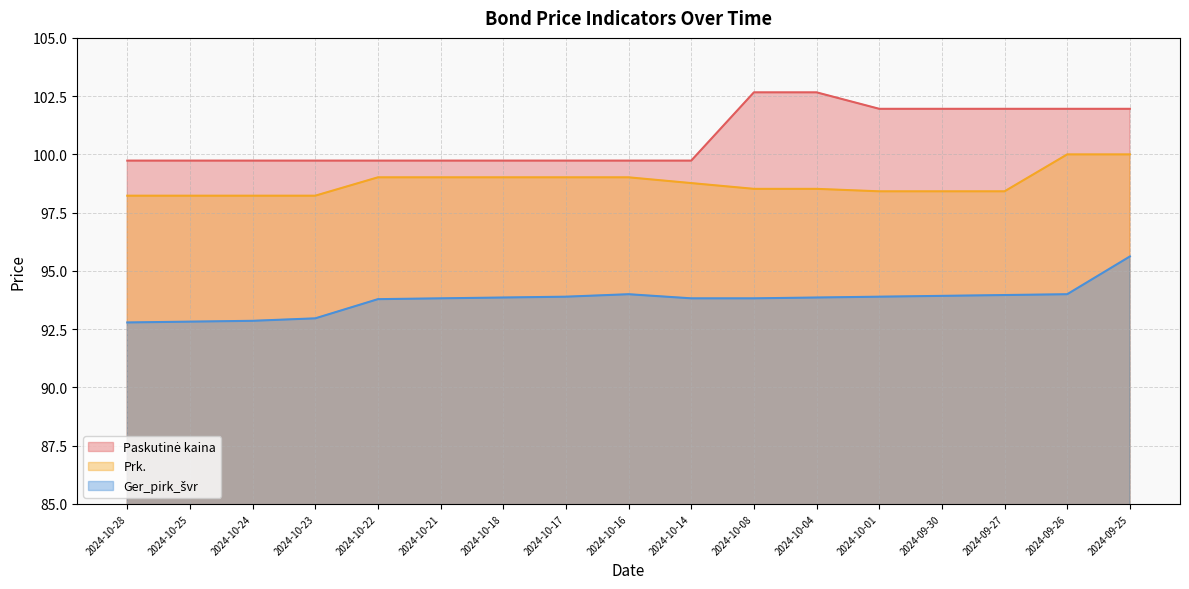

The Paskutinė kaina series shows 50.5 at 2024-10-01. True or false?

False